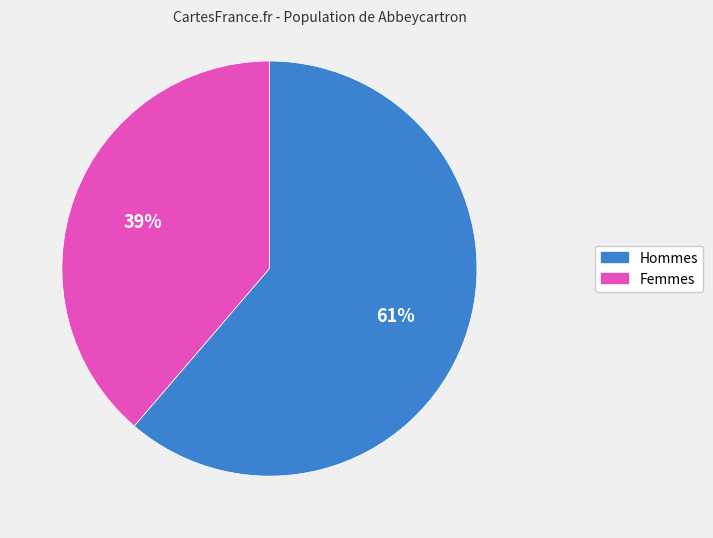

Does any single category account for the majority?

Yes